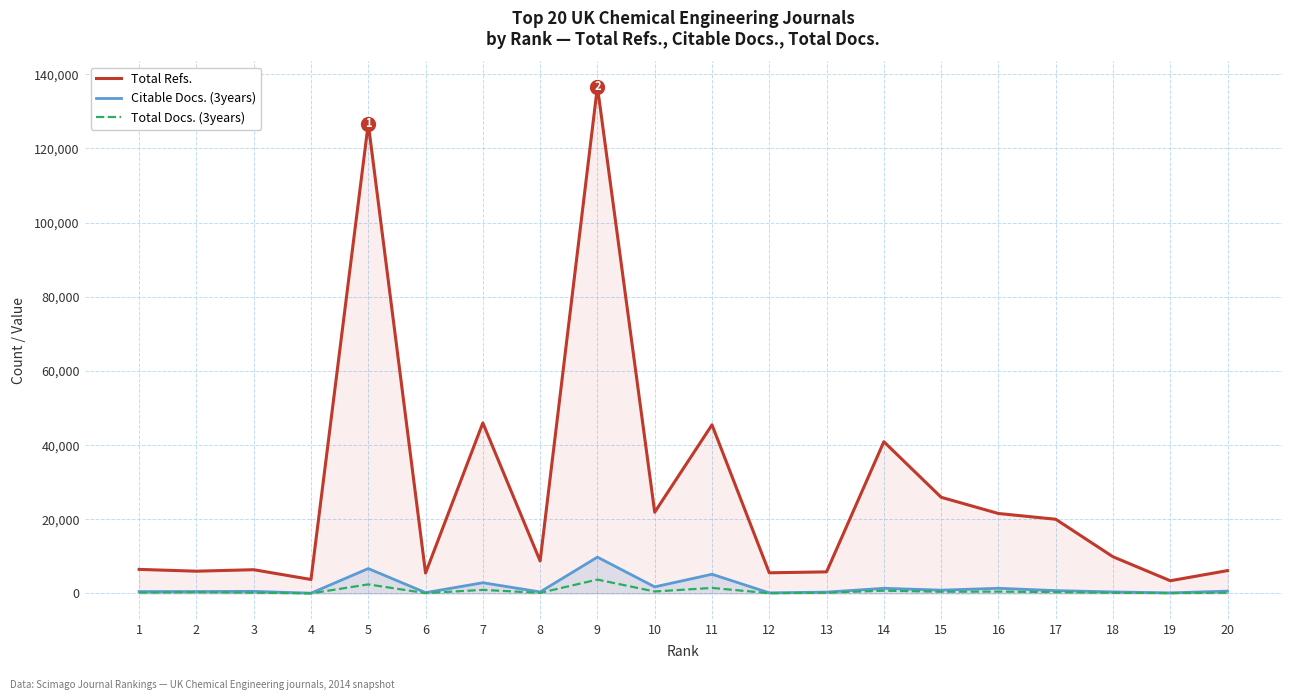

Is the value of Total Refs. at 13 greater than the value of Total Docs. (3years) at 10?

Yes